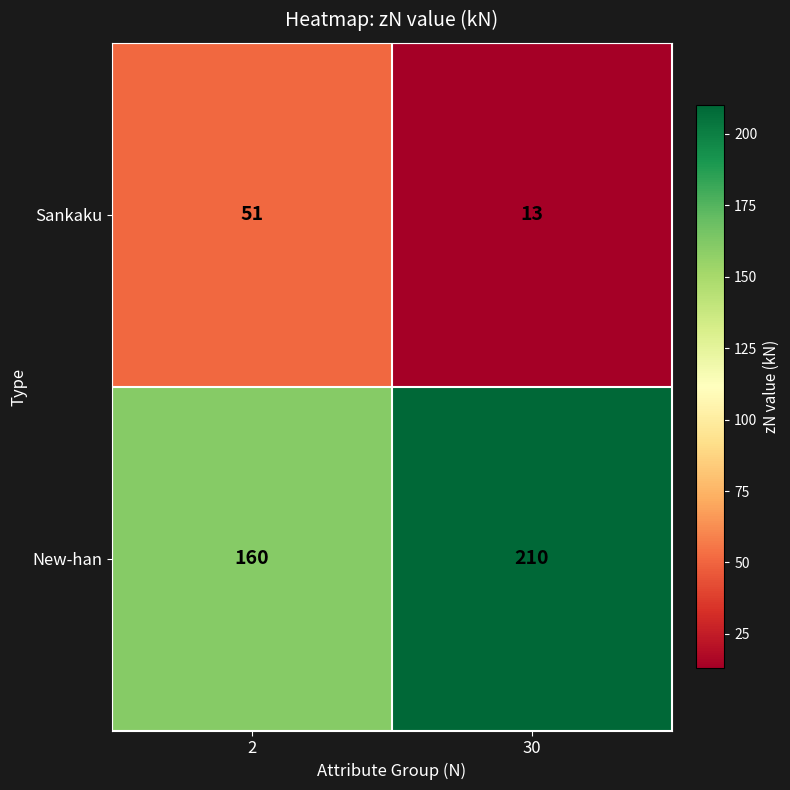

What is the total value across all series at 30?

223